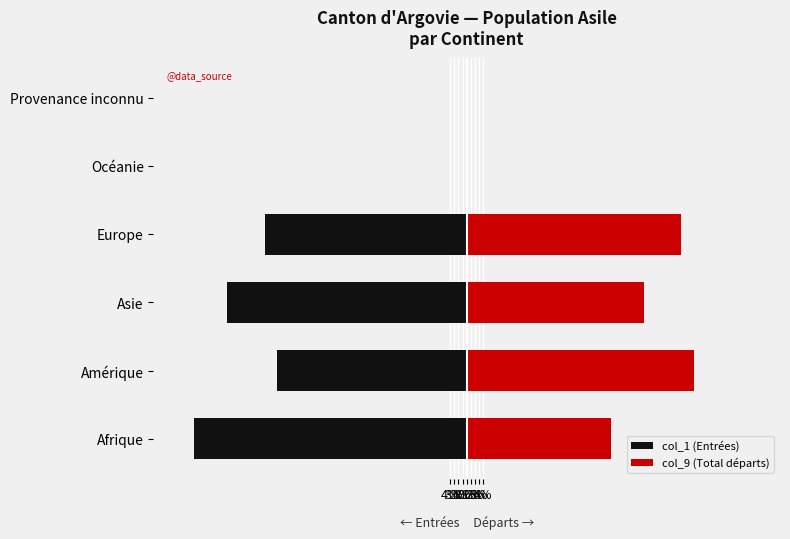

The value of col_1 (Entrées) at Océanie is 0.0. True or false?

True